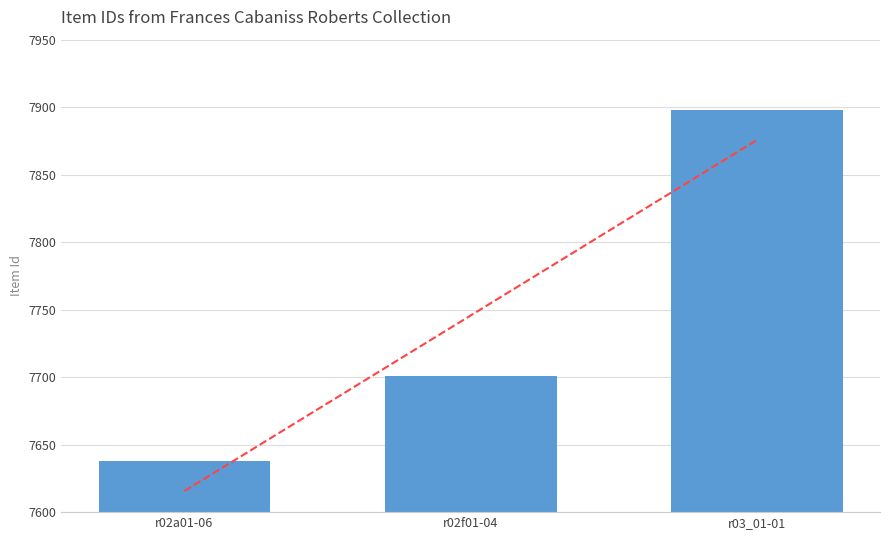

Rank the categories by value from highest to lowest.

r03_01-01, r02f01-04, r02a01-06